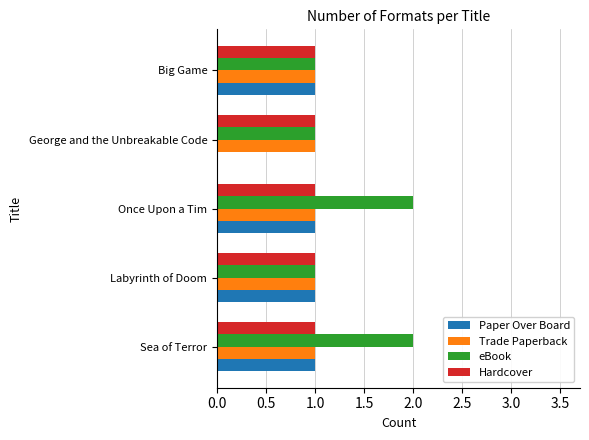

Is the value of Paper Over Board at George and the Unbreakable Code greater than the value of Trade Paperback at Sea of Terror?

No